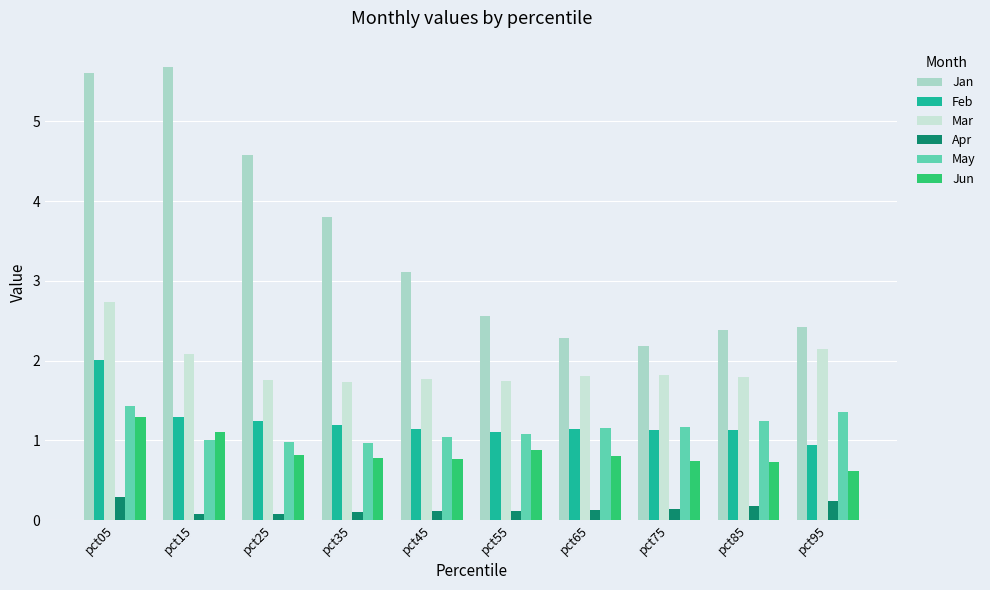

The Jan series shows 2.6 at pct55. True or false?

True